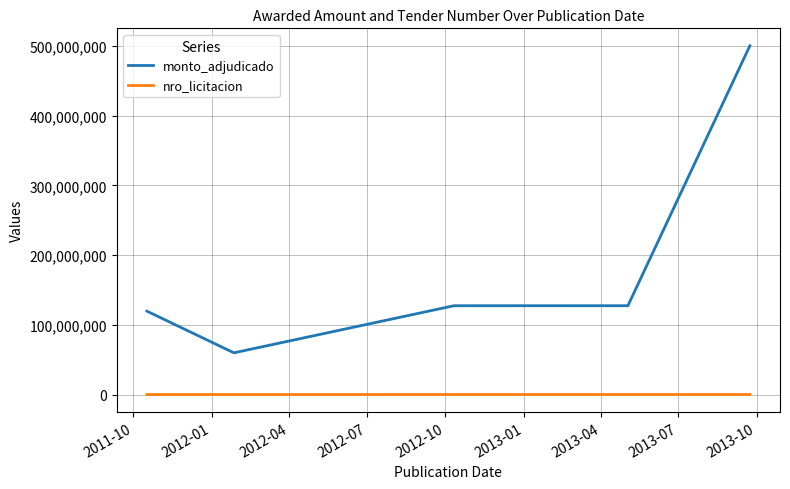

True or false: monto_adjudicado and nro_licitacion cross at least once.

False